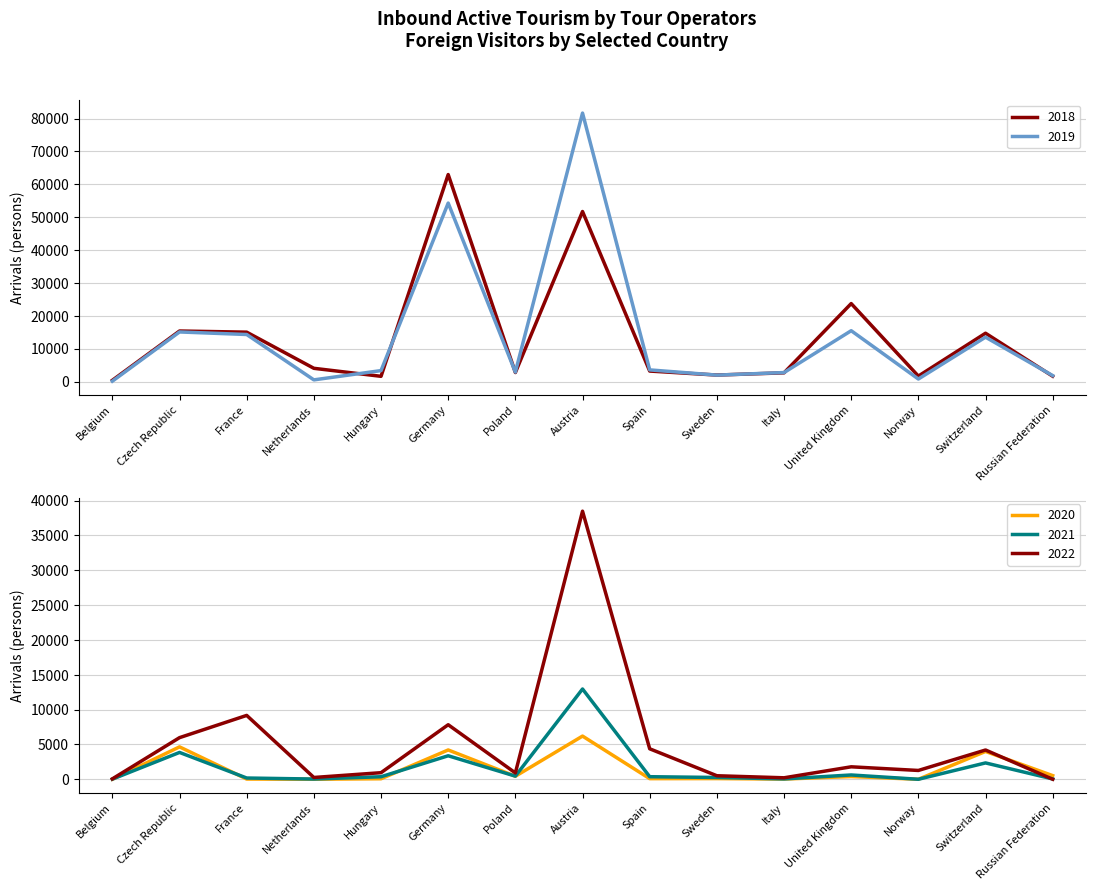

Which series has the largest total across all categories?

2019